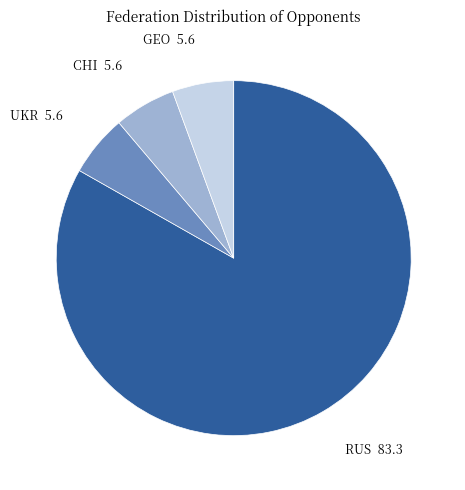

What is the ratio of the value at RUS 83.3 to the value at CHI 5.6?

14.9